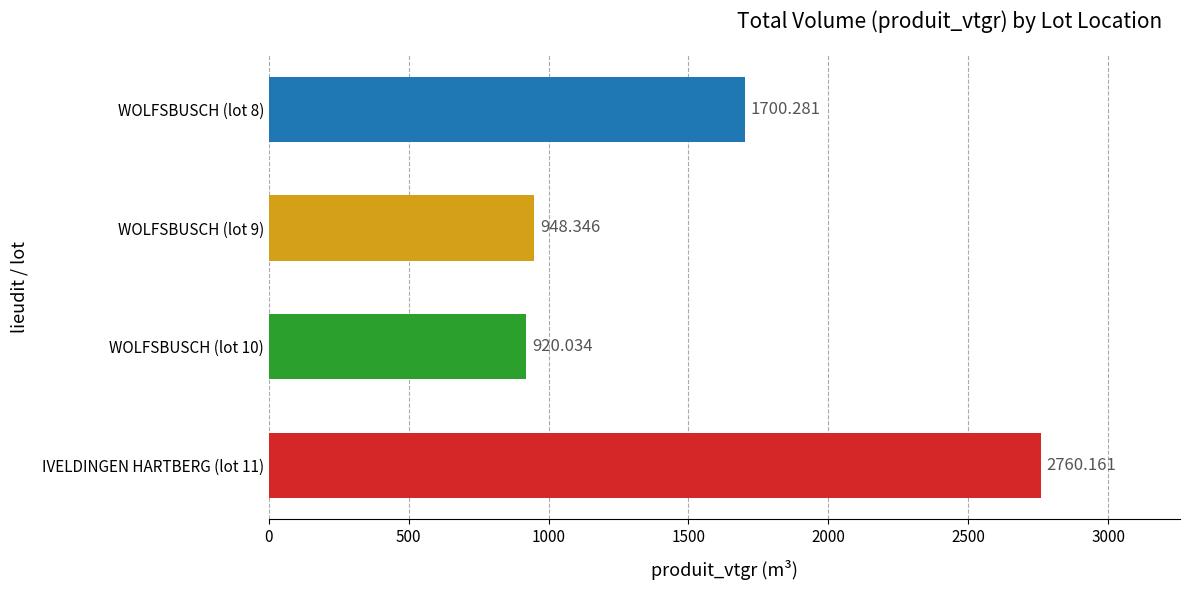

Rank the categories by value from highest to lowest.

IVELDINGEN HARTBERG (lot 11), WOLFSBUSCH (lot 8), WOLFSBUSCH (lot 9), WOLFSBUSCH (lot 10)